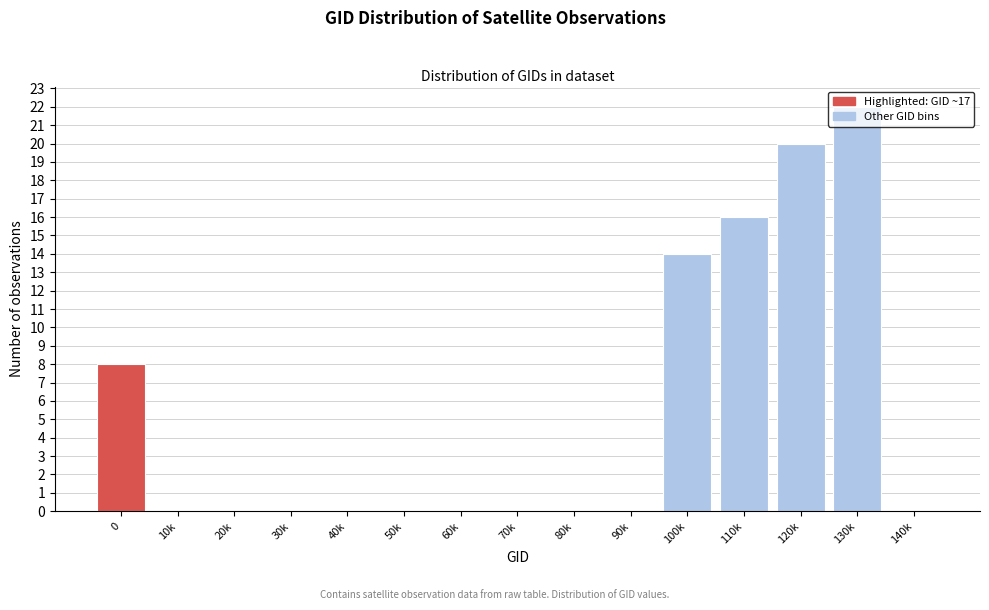

What is the change in value from 40k to 120k?

+20